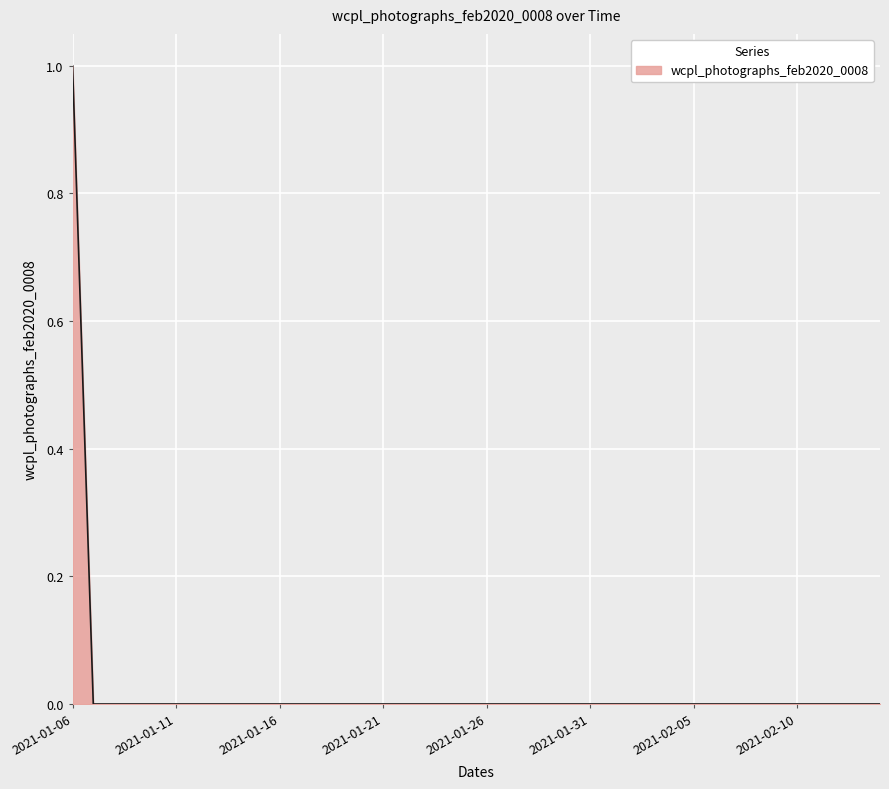

How many values are between 0 and 1?

40